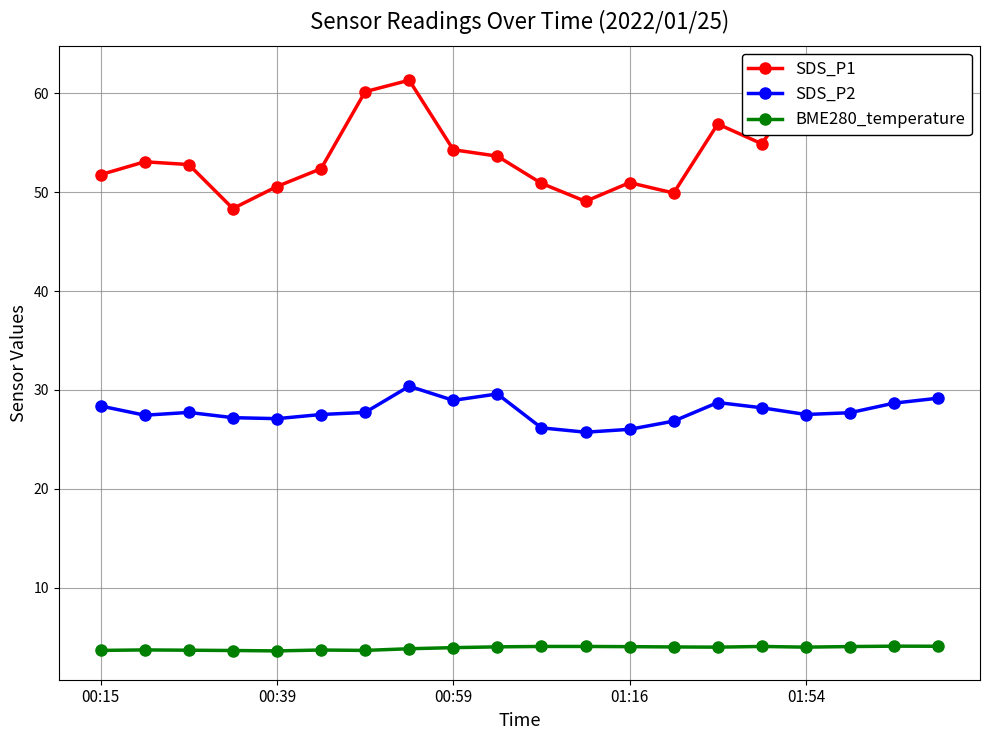

Is the value of BME280_temperature at 14 greater than the value of SDS_P1 at 14?

No